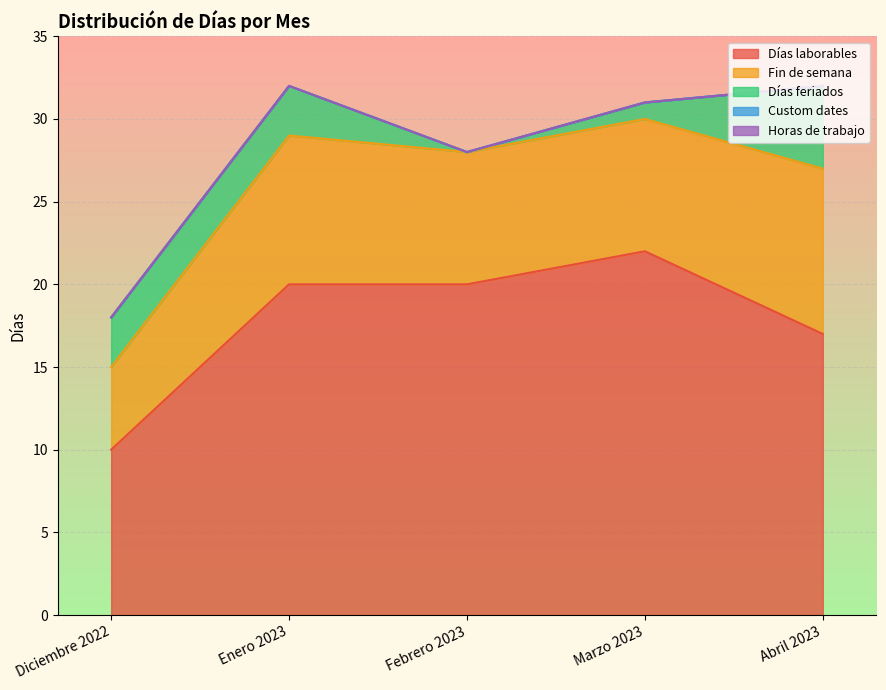

Reading left to right, what are all the values shown in this chart?

Días laborables: 10	20	20	22	17
Fin de semana: 5	9	8	8	10
Días feriados: 3	3	0	1	5
Custom dates: 0	0	0	0	0
Horas de trabajo: 0	0	0	0	0